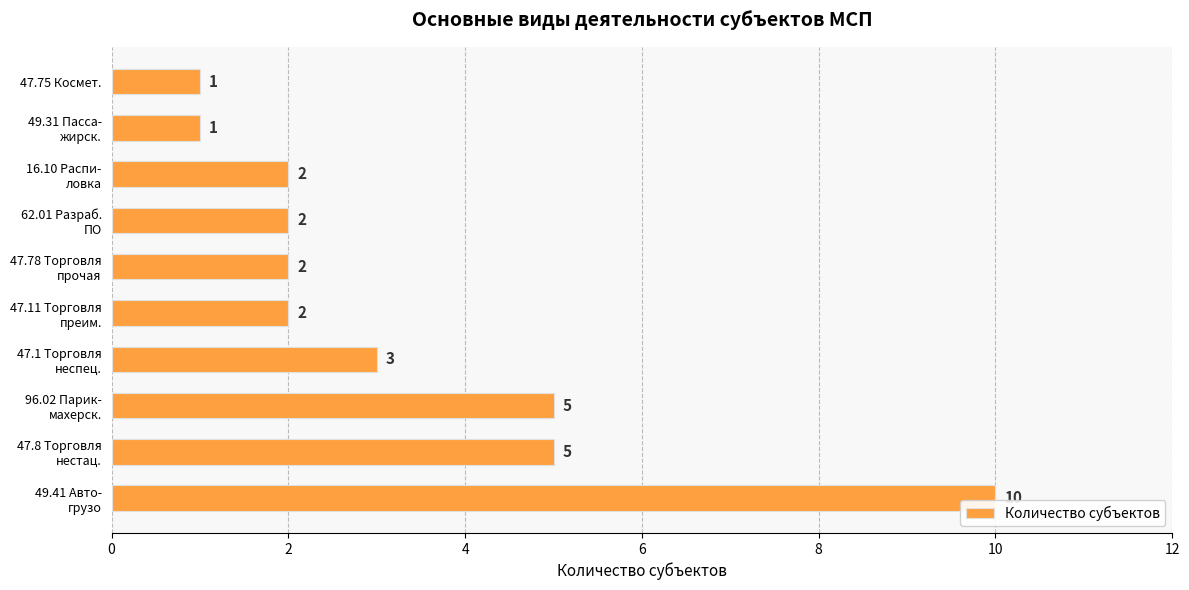

What is the maximum value shown in the chart?

10